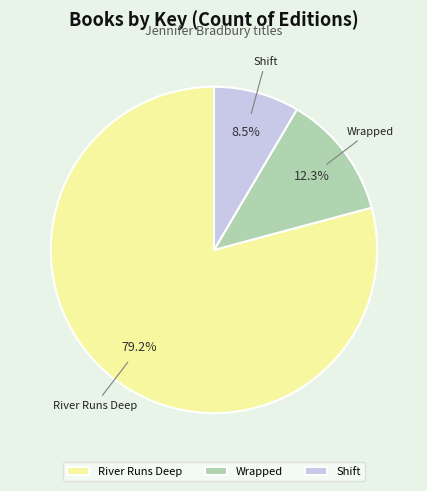

What portion of the pie excludes Wrapped?

87.7%